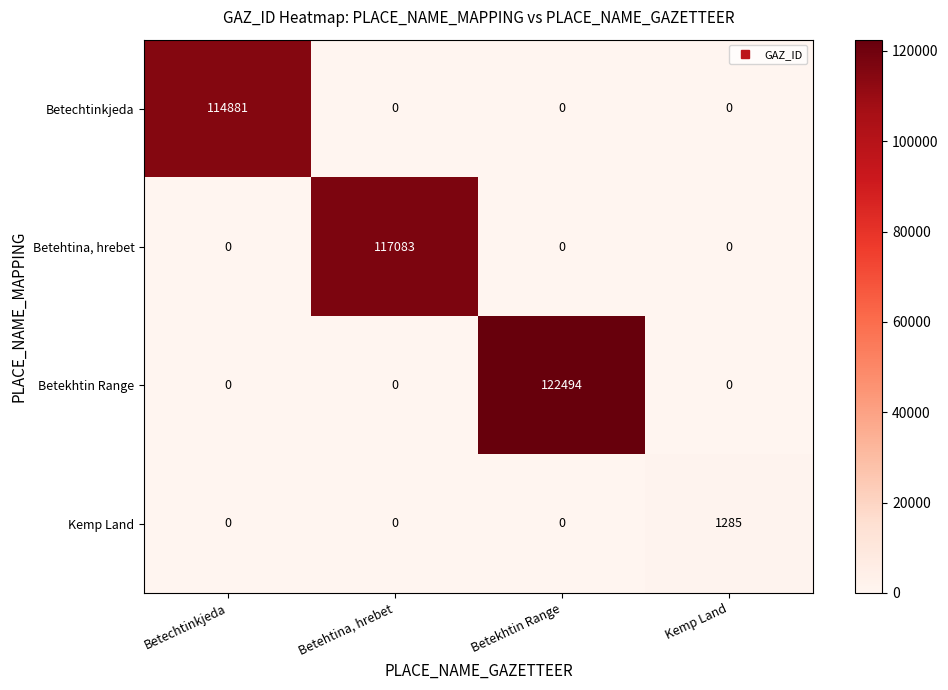

What is the average value of the Betechtinkjeda series?

28720